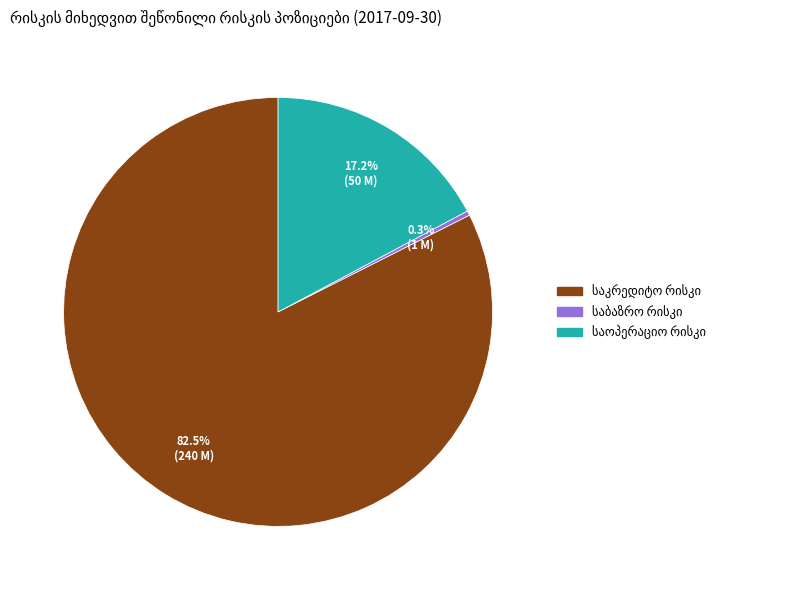

How many segments does this pie chart have?

3